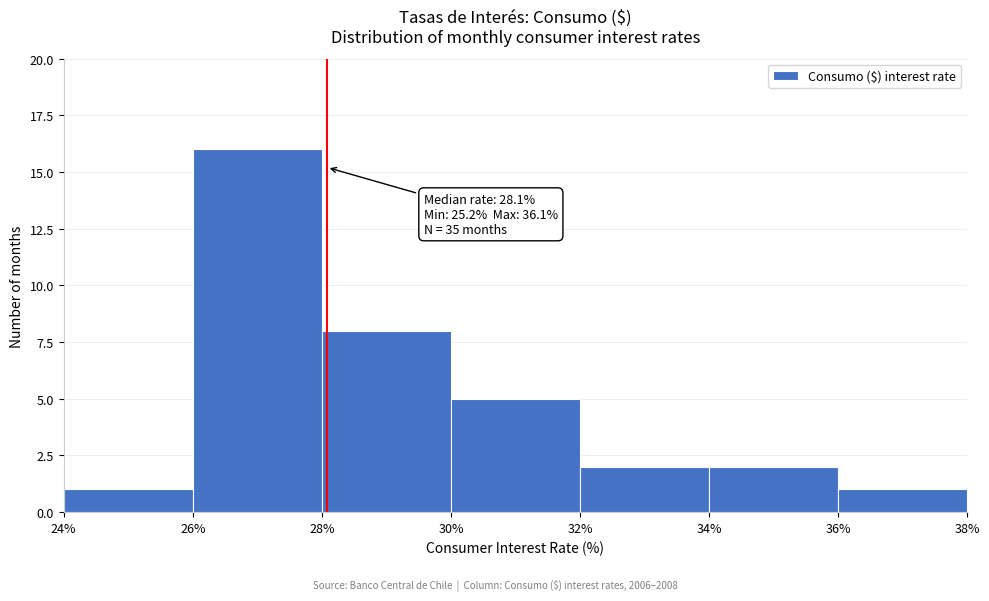

Which range on the x-axis has the tallest bar?

26% to 28%